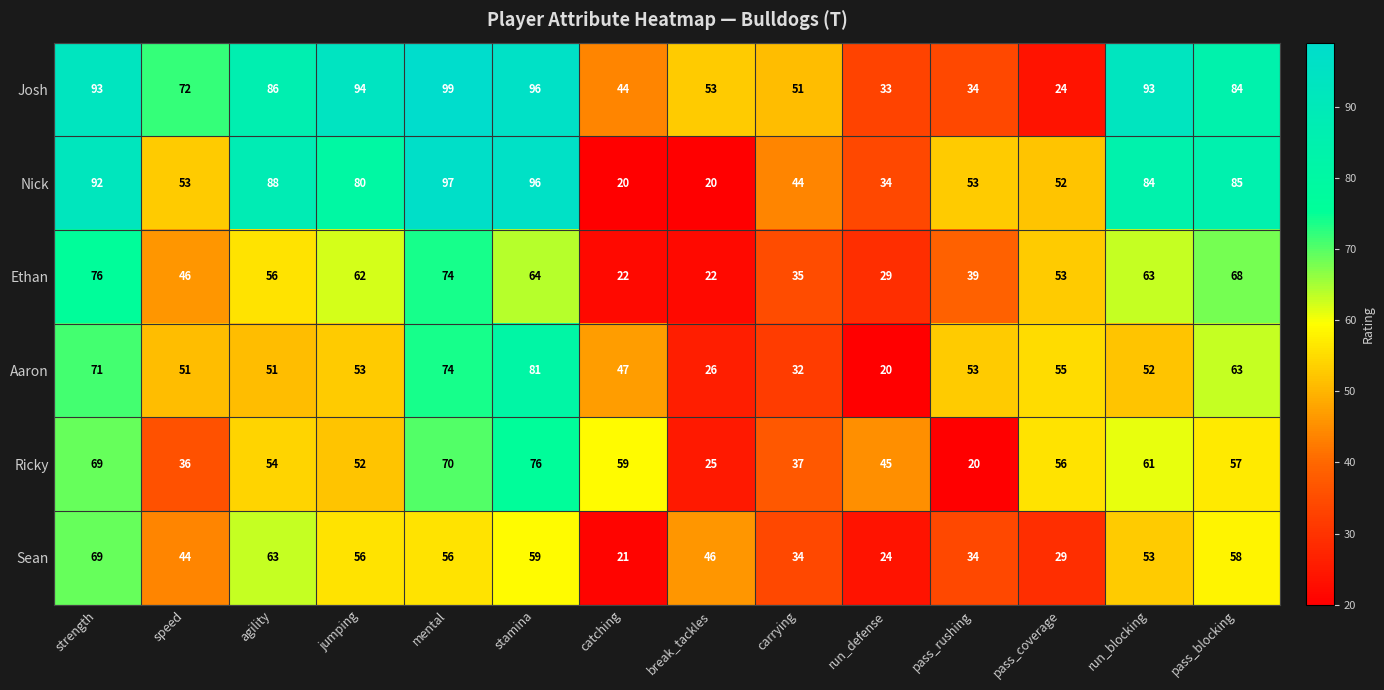

The value of Ricky at jumping is 87. True or false?

False